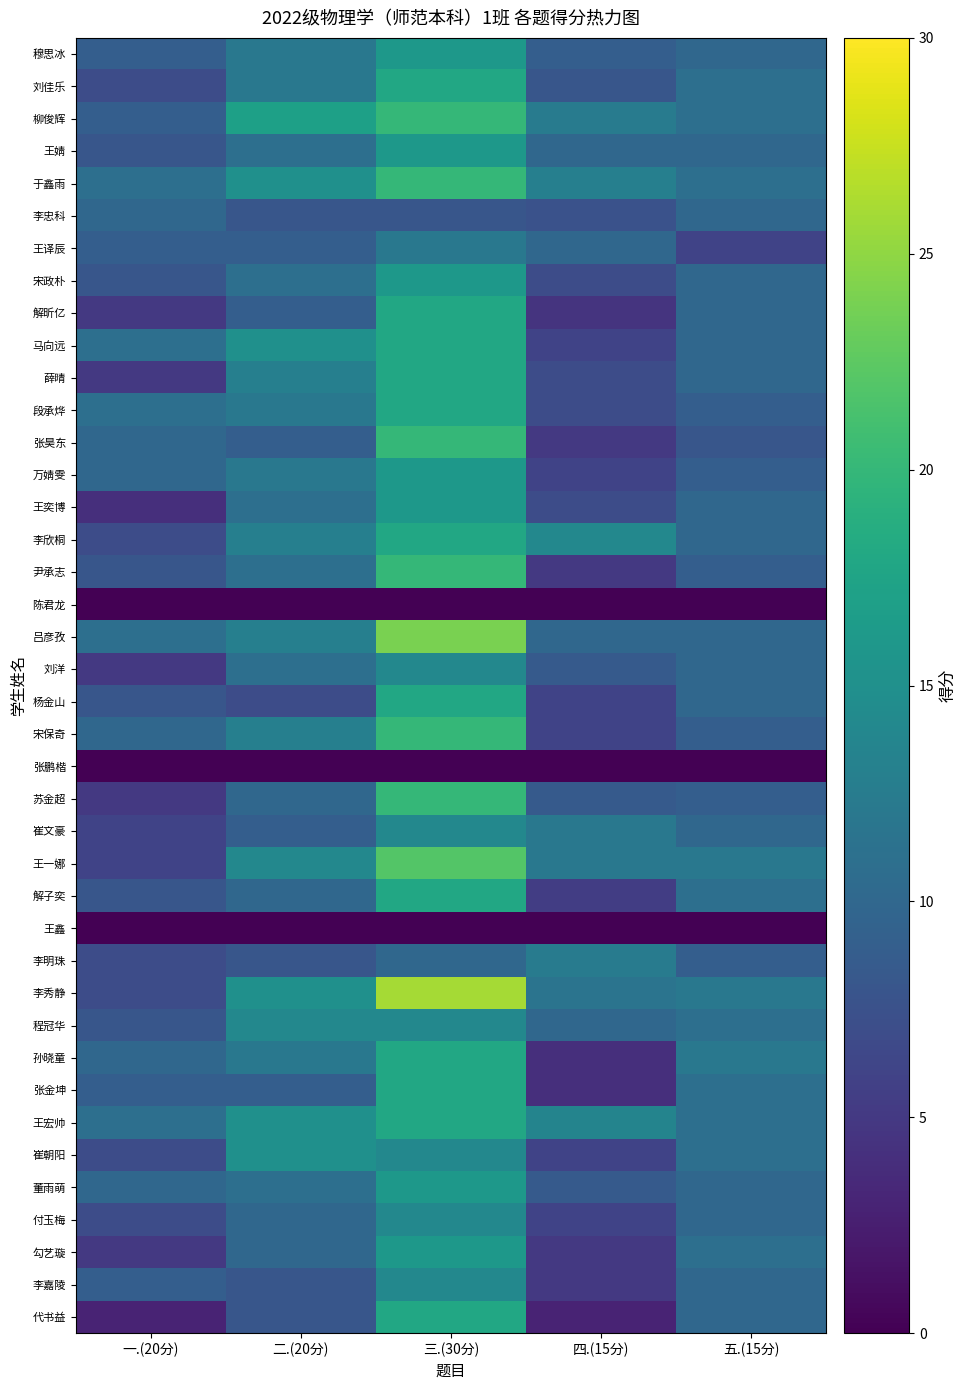

At how many categories does at least one series exceed 8?

5